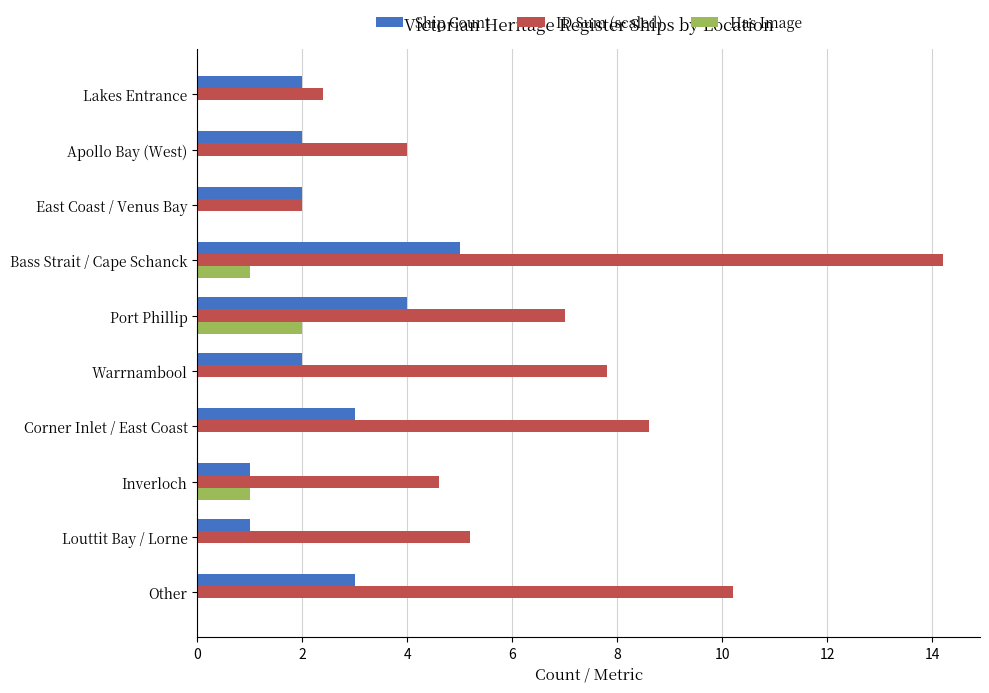

Count the number of data series in this chart.

3